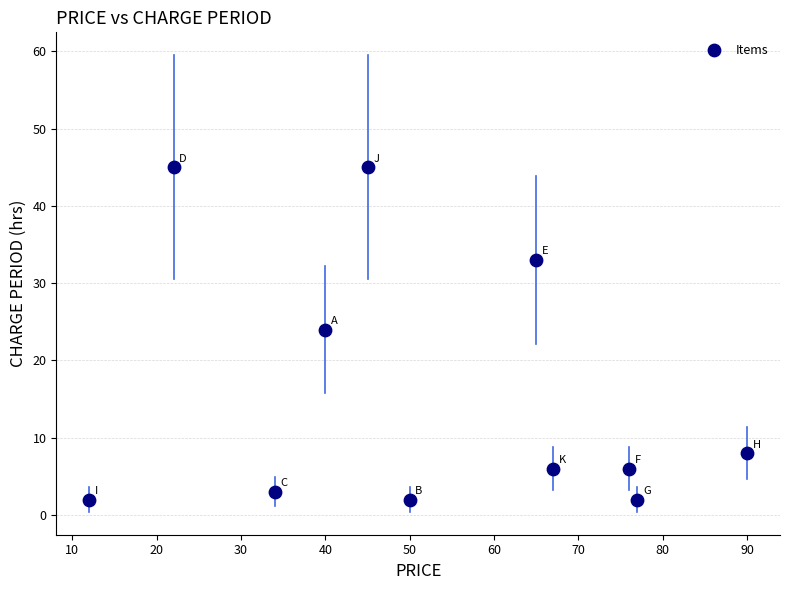

What is the range of Y values (max minus min)?

43